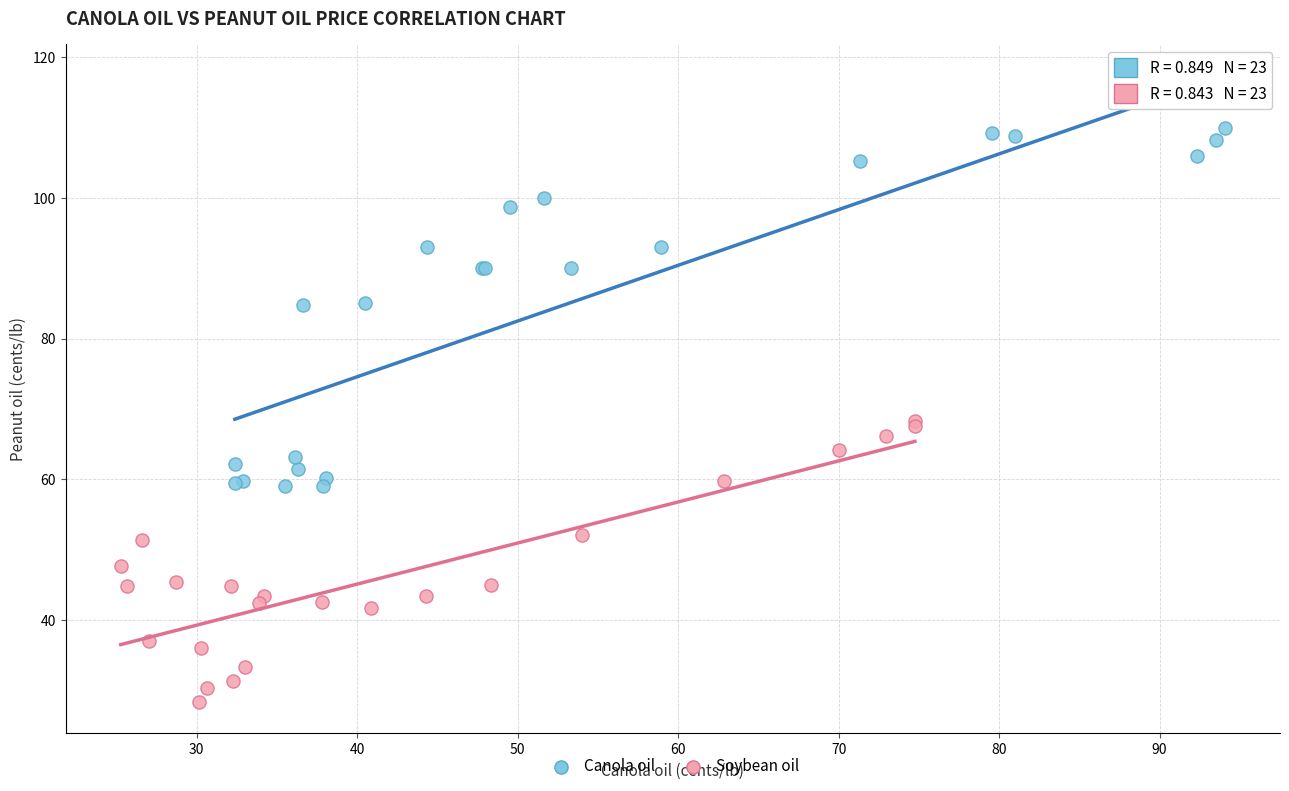

Which series has the widest spread of Y values?

Canola oil